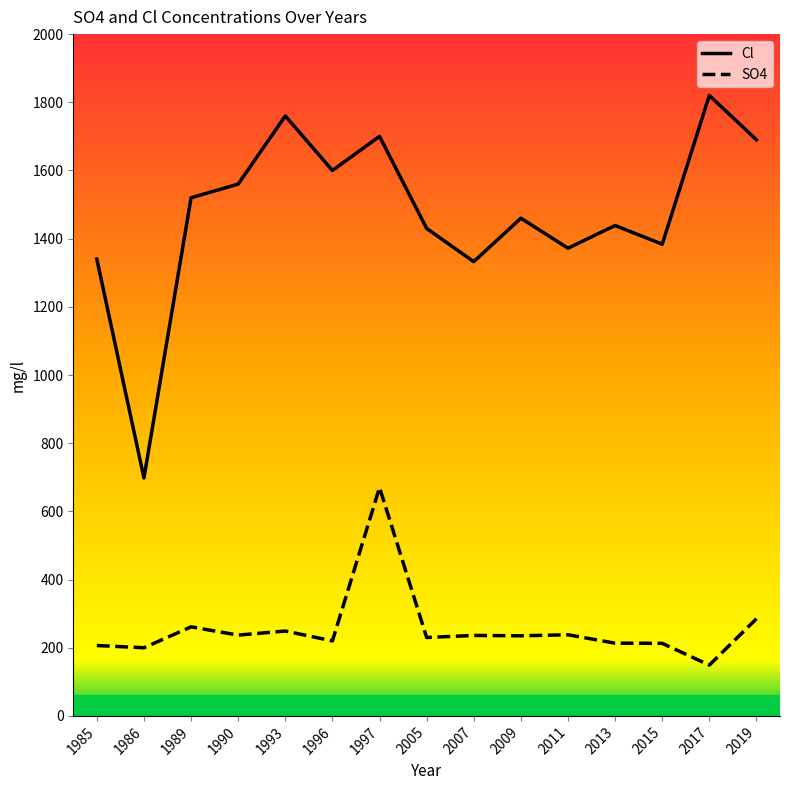

True or false: SO4 has a value of 213.4 at 2013.

True